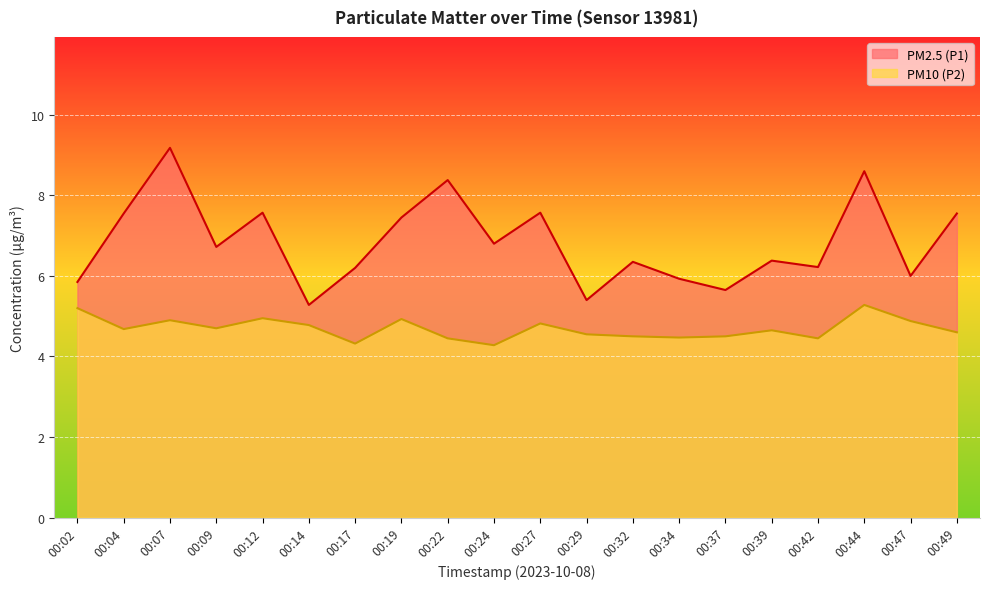

List the series in order of their overall mean, lowest first.

PM10 (P2), PM2.5 (P1)